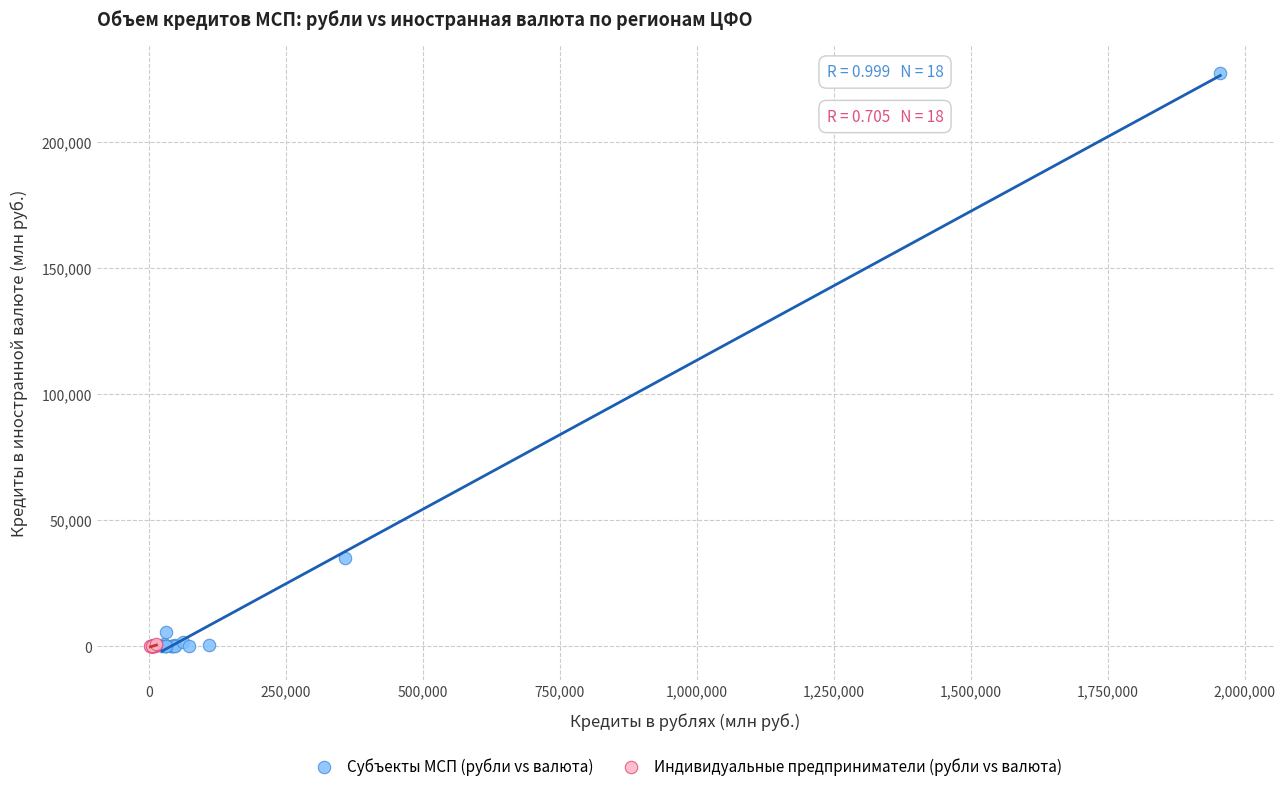

What are all the series names shown in the legend?

Субъекты МСП (рубли vs валюта), Индивидуальные предприниматели (рубли vs валюта)